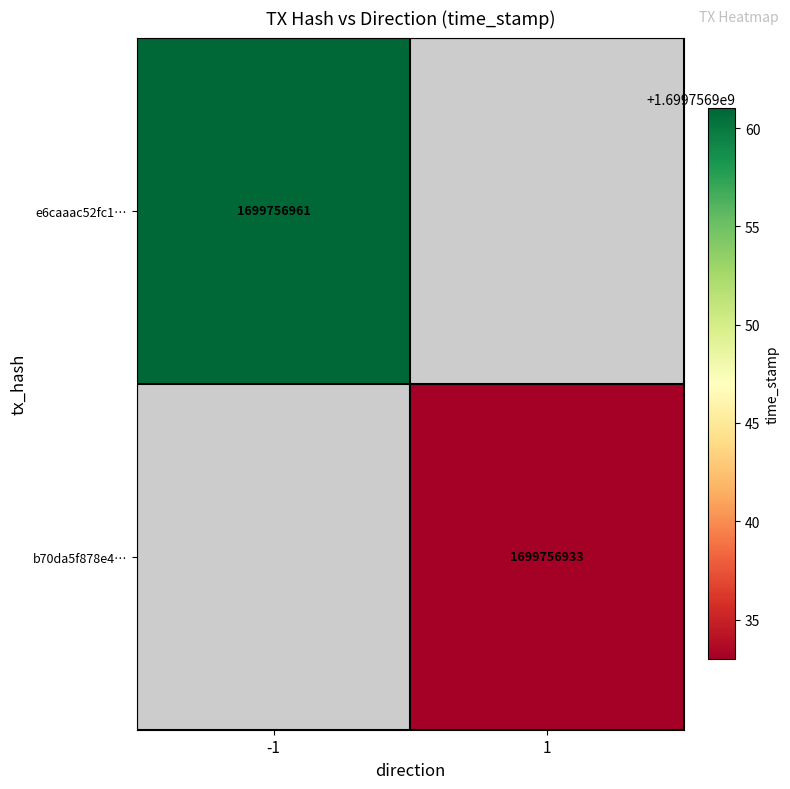

How many series are shown in this chart?

2